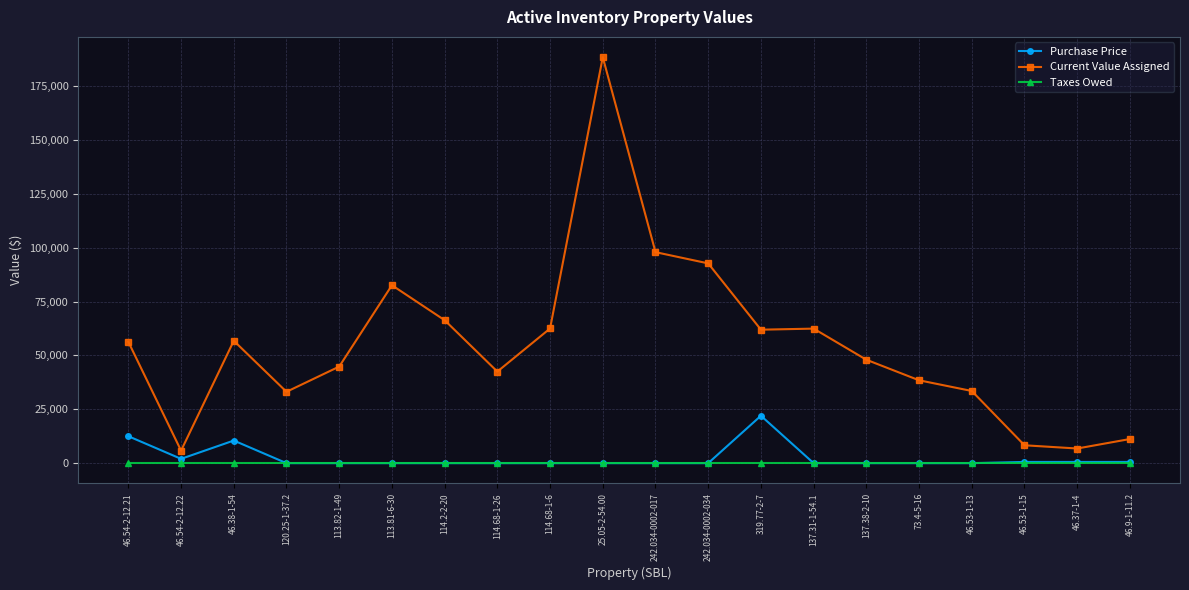

Which series changed the most between 319.77-2-7 and 73.4-5-16?

Current Value Assigned